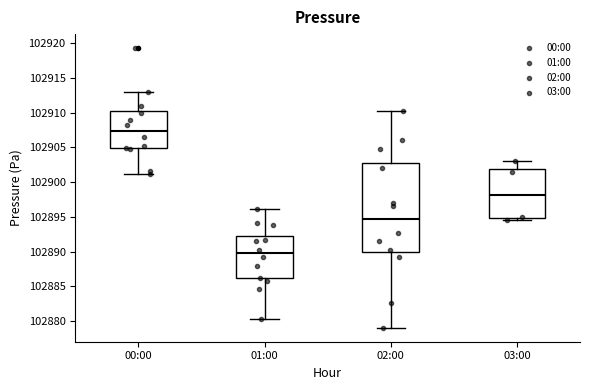

Reading left to right, read every box against the y-axis: the position of its median line, the range the box covers, and the ends of its whiskers. The values are not printed on the chart, so give them approximately, as read against the axis.

00:00: median 102907.5, box 102905.0 to 102910.0, whiskers 102901.0 to 102913.0
01:00: median 102890.0, box 102886.0 to 102892.5, whiskers 102880.5 to 102896.0
02:00: median 102894.5, box 102890.0 to 102903.0, whiskers 102879.0 to 102910.0
03:00: median 102898.0, box 102895.0 to 102902.0, whiskers 102894.5 to 102903.0